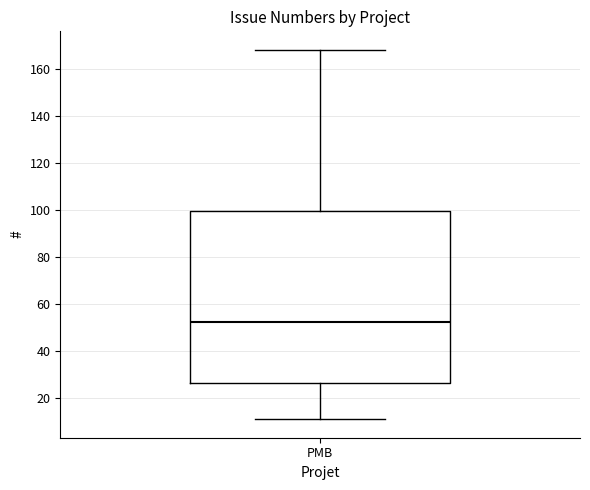

Where does the median line of the box for PMB sit on the y-axis? The values are not printed on the chart, so give them approximately, as read against the axis.

52